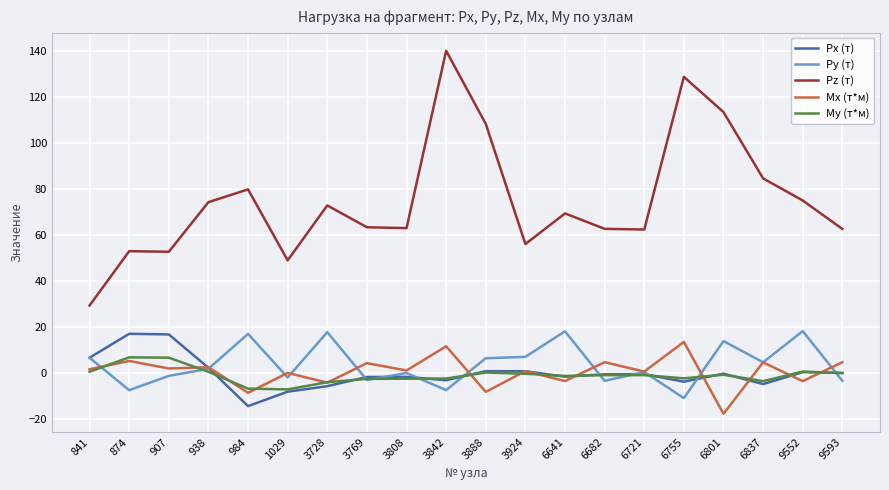

At how many categories does at least one series exceed 57?

15